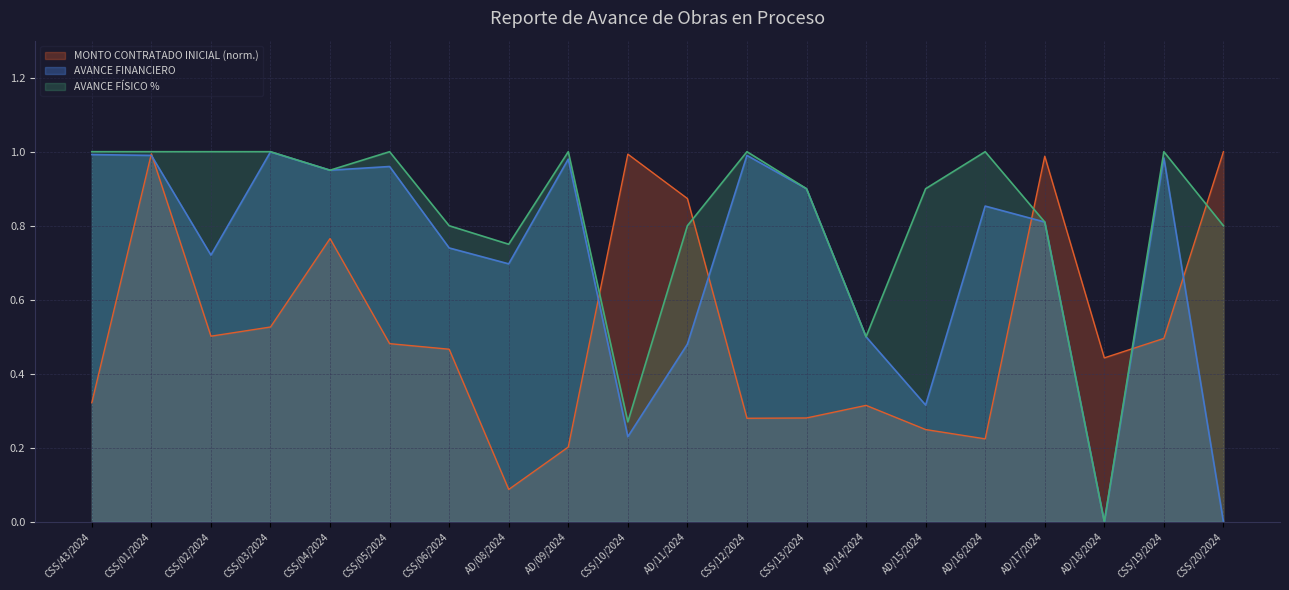

How many values in AVANCE FÍSICO % are above zero?

19